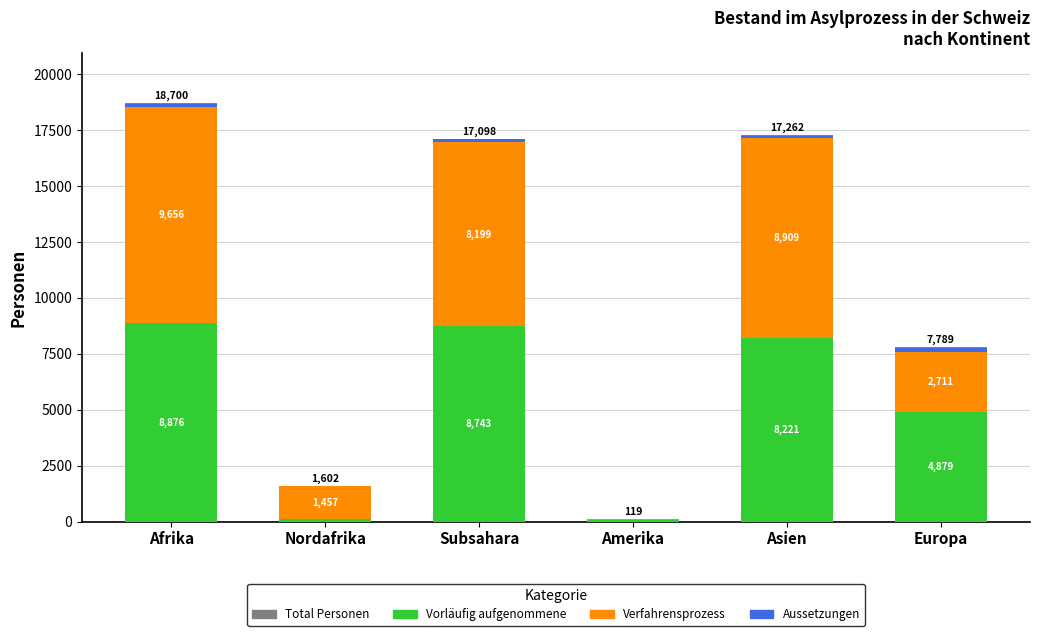

Rank the series at Asien from highest to lowest value.

Total Personen, Verfahrensprozess, Vorläufig aufgenommene, Aussetzungen